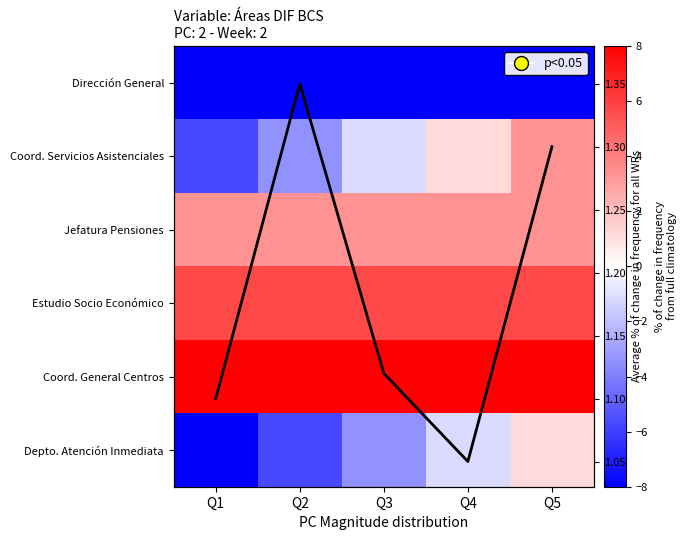

The Depto. Atención Inmediata series shows -1.7 at Q1. True or false?

False